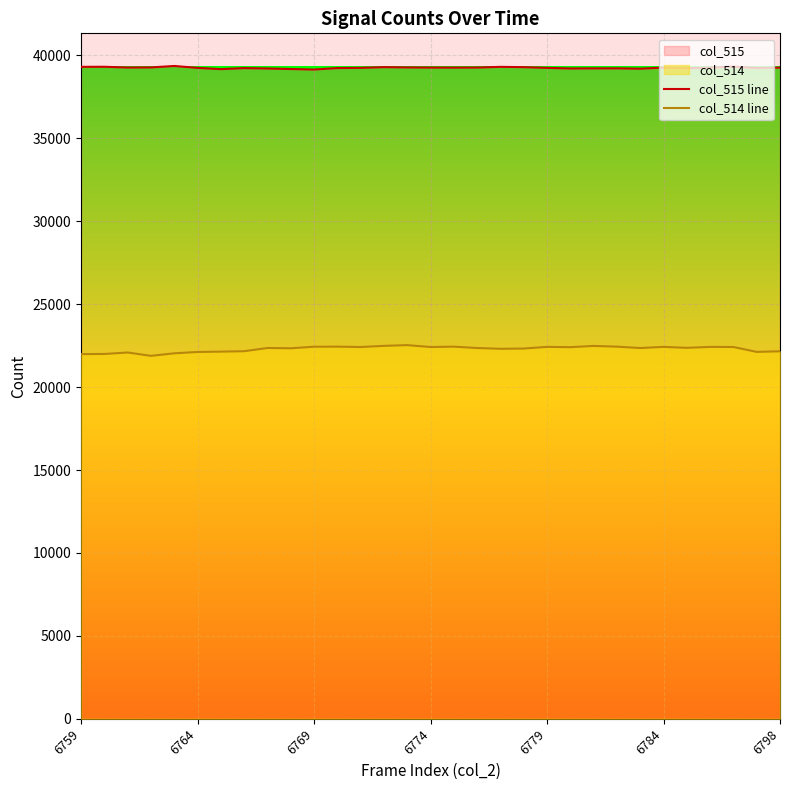

In col_515 line, how many points are lower than both neighbors (excluding endpoints)?

8